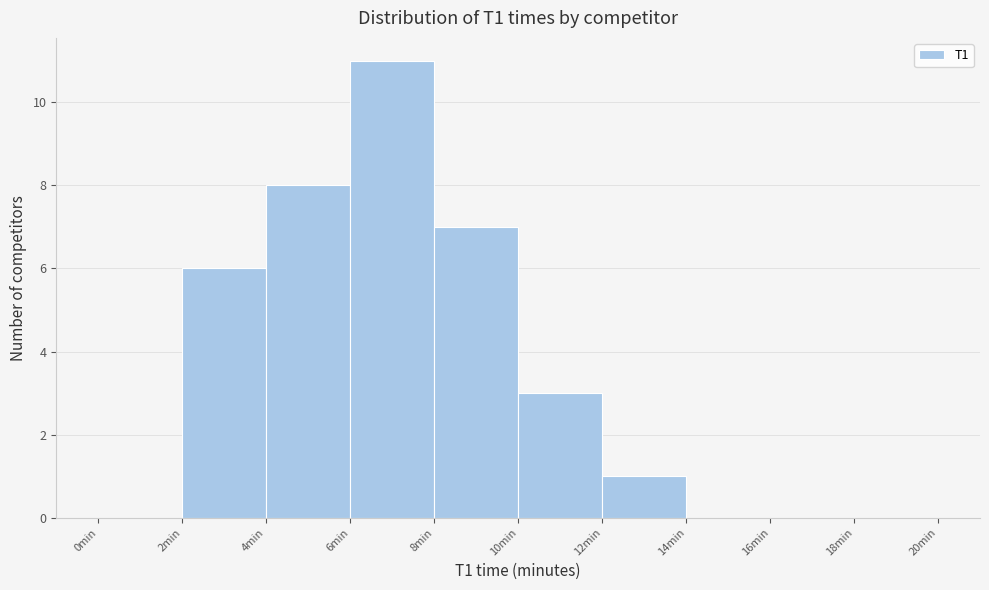

What is the height of the bar covering 8 to 10 on the x-axis? The values are not printed on the chart, so give them approximately, as read against the axis.

7